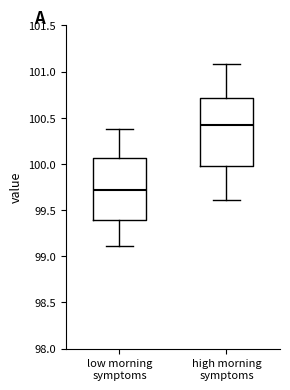

Which box is the tallest, from its lower edge to its upper edge?

high morning symptoms